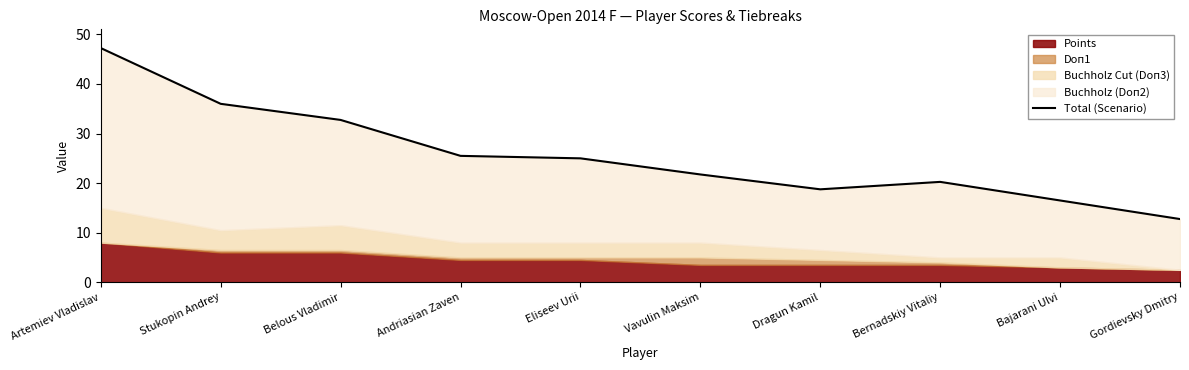

How many lines are shown in the chart?

1